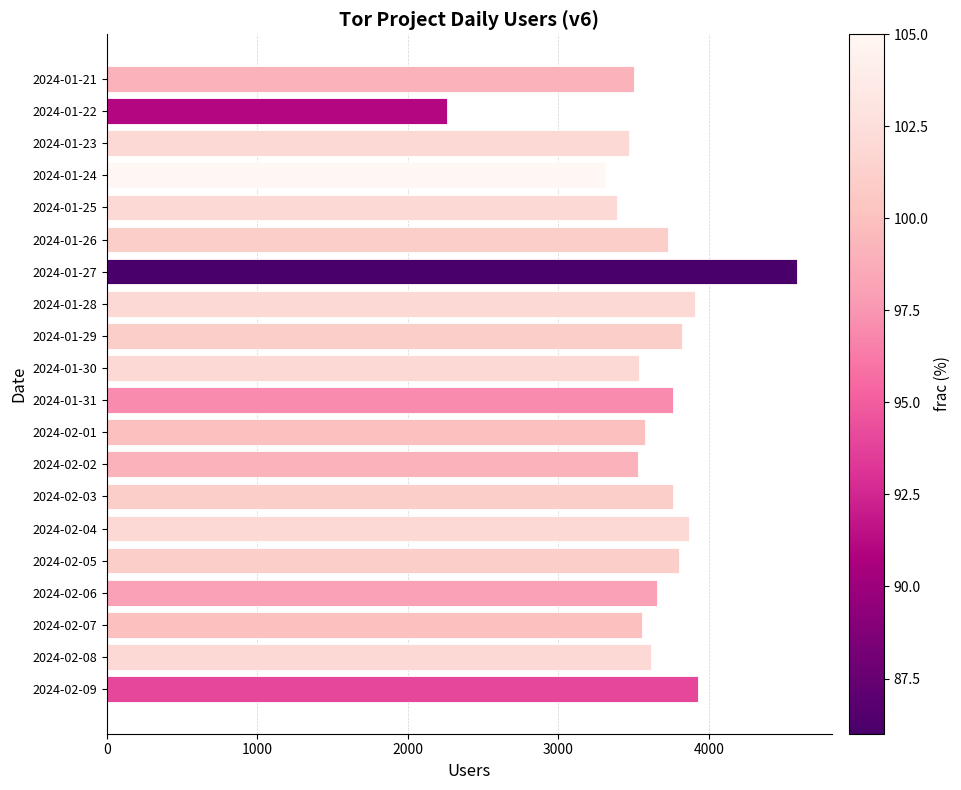

What is the ratio of the value at 2024-01-31 to the value at 2024-02-05?

1.0